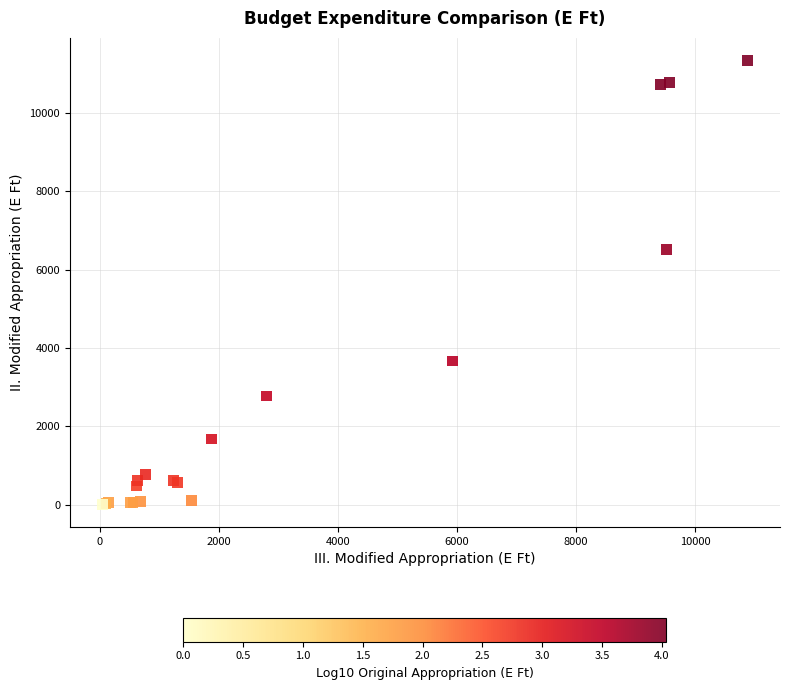

What Y value in the scatter plot is closest to 5673?

6516